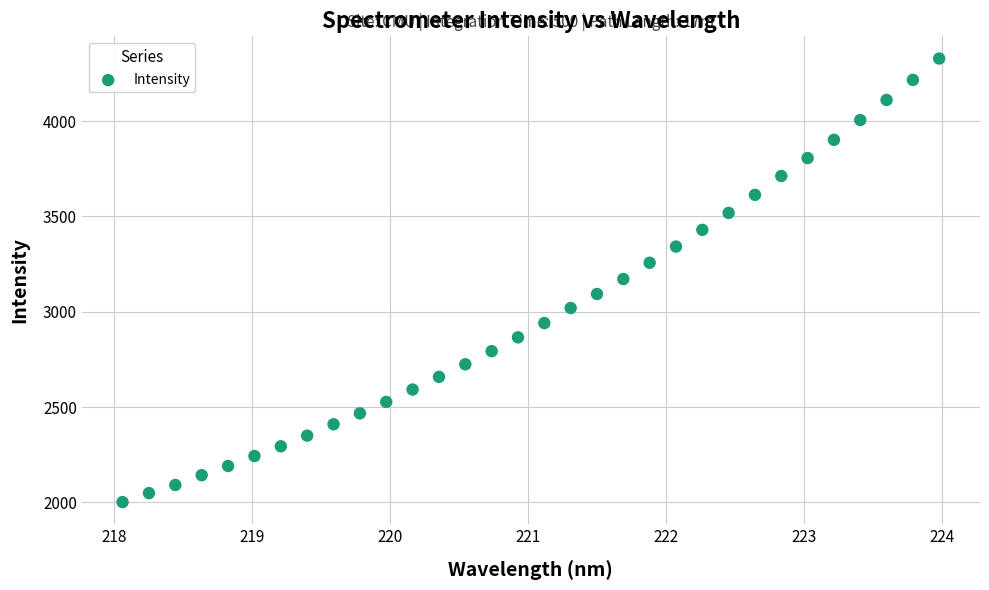

What is the range of X values (max minus min)?

5.9